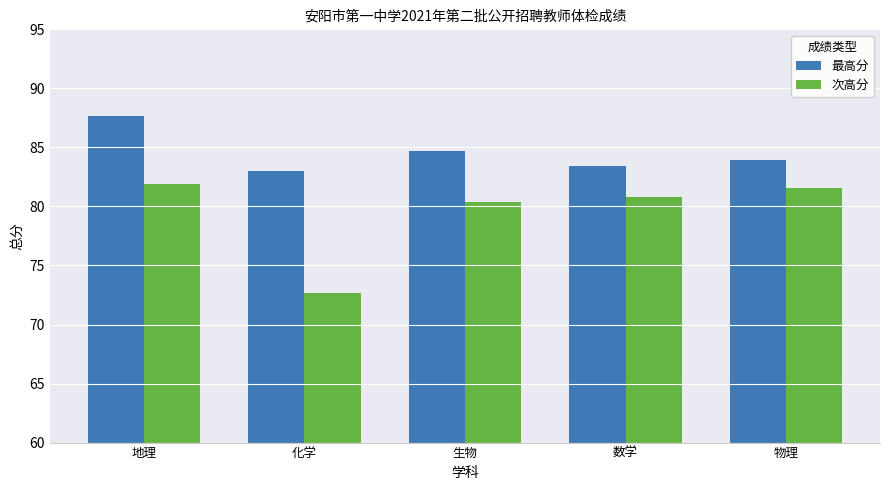

Rank the series at 化学 from highest to lowest value.

最高分, 次高分